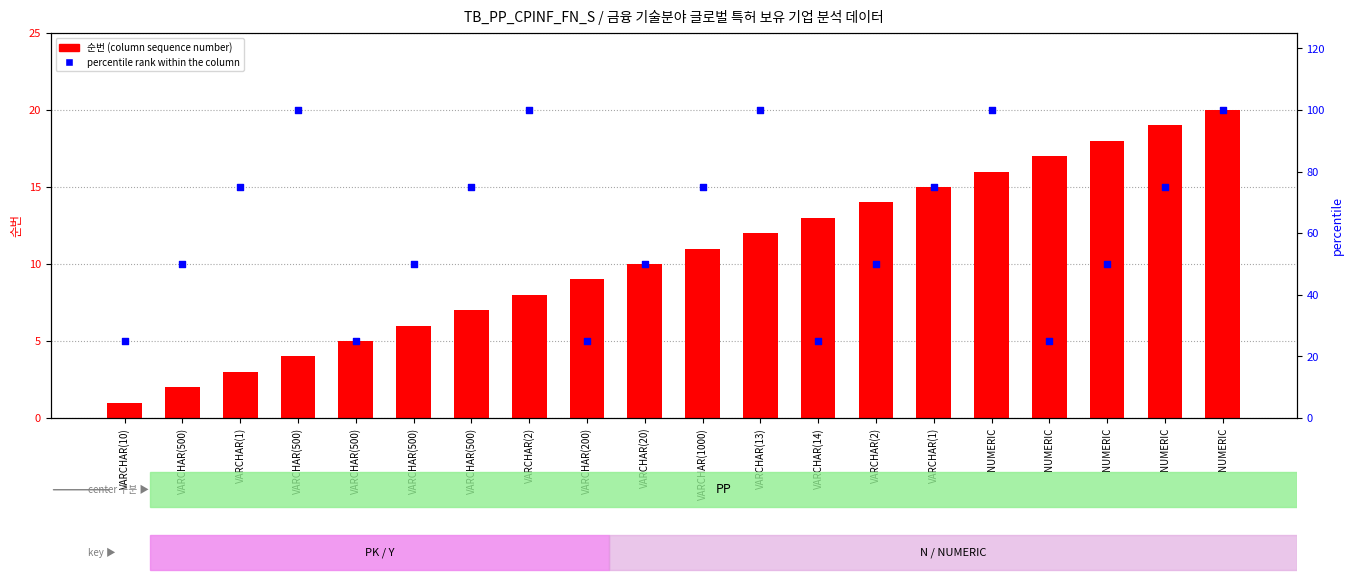

Which series has the largest total across all categories?

percentile rank within the column